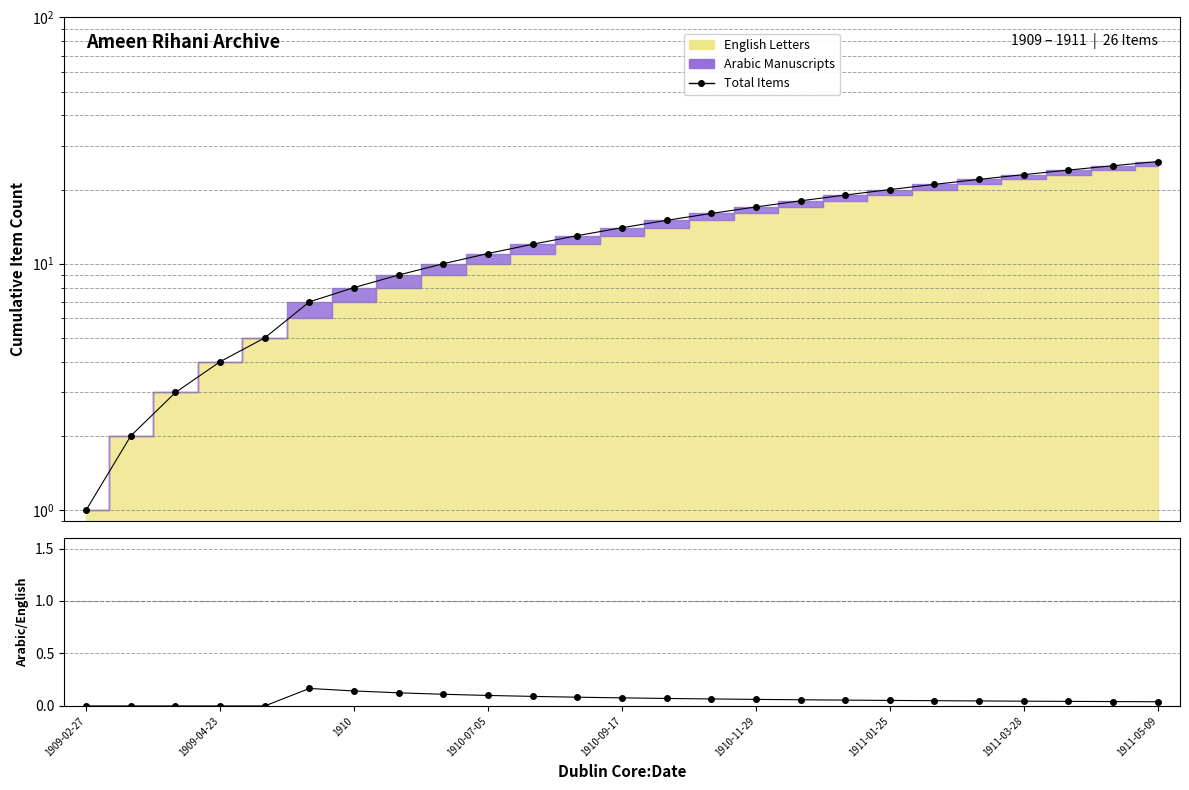

The chart shows a value of 11 at 14. True or false?

False